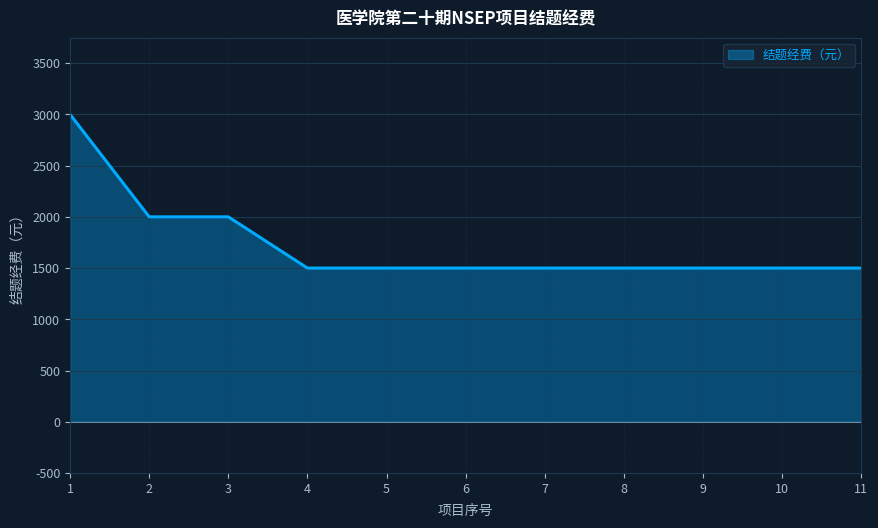

Is it true that the value at 1 is 3000?

True